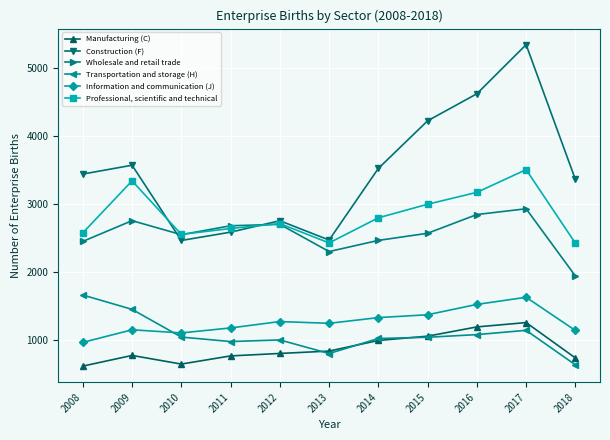

Is it true that Transportation and storage (H) equals 1146.0 at 2017?

True